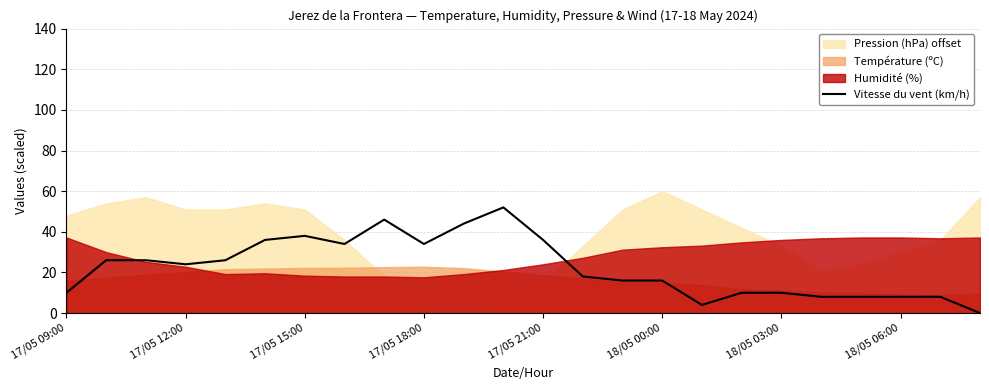

What is the highest value of the Vitesse du vent (km/h) series?

52